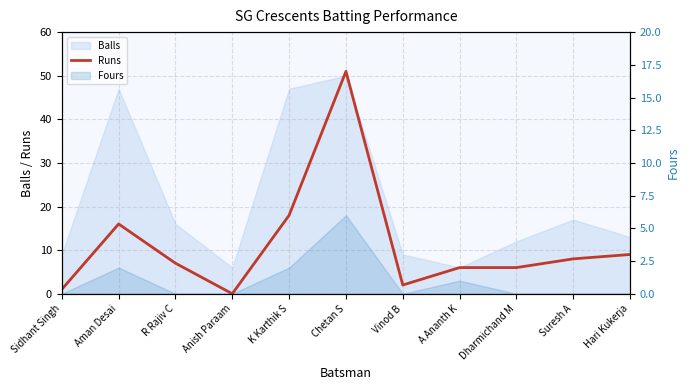

Reading left to right, extract all data points from this chart.

1	16	7	0	18	51	2	6	6	8	9